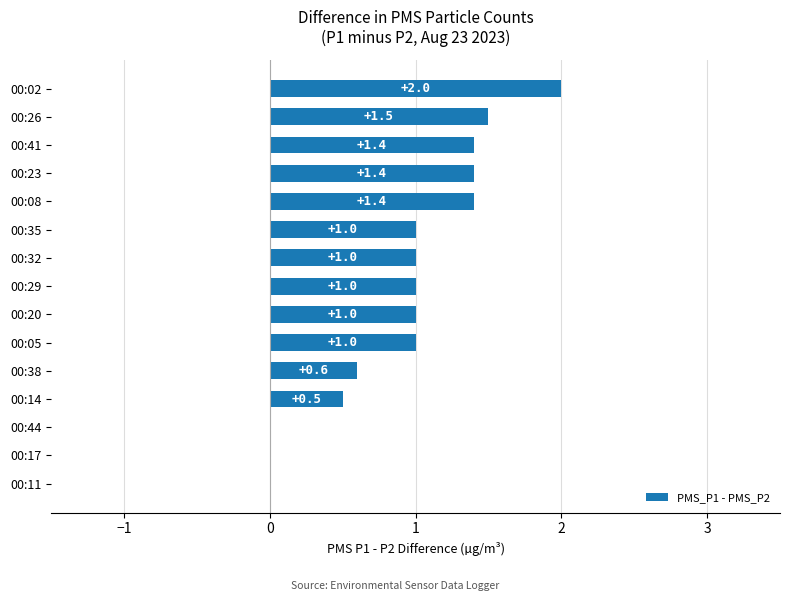

How many categories are shown in the chart?

15